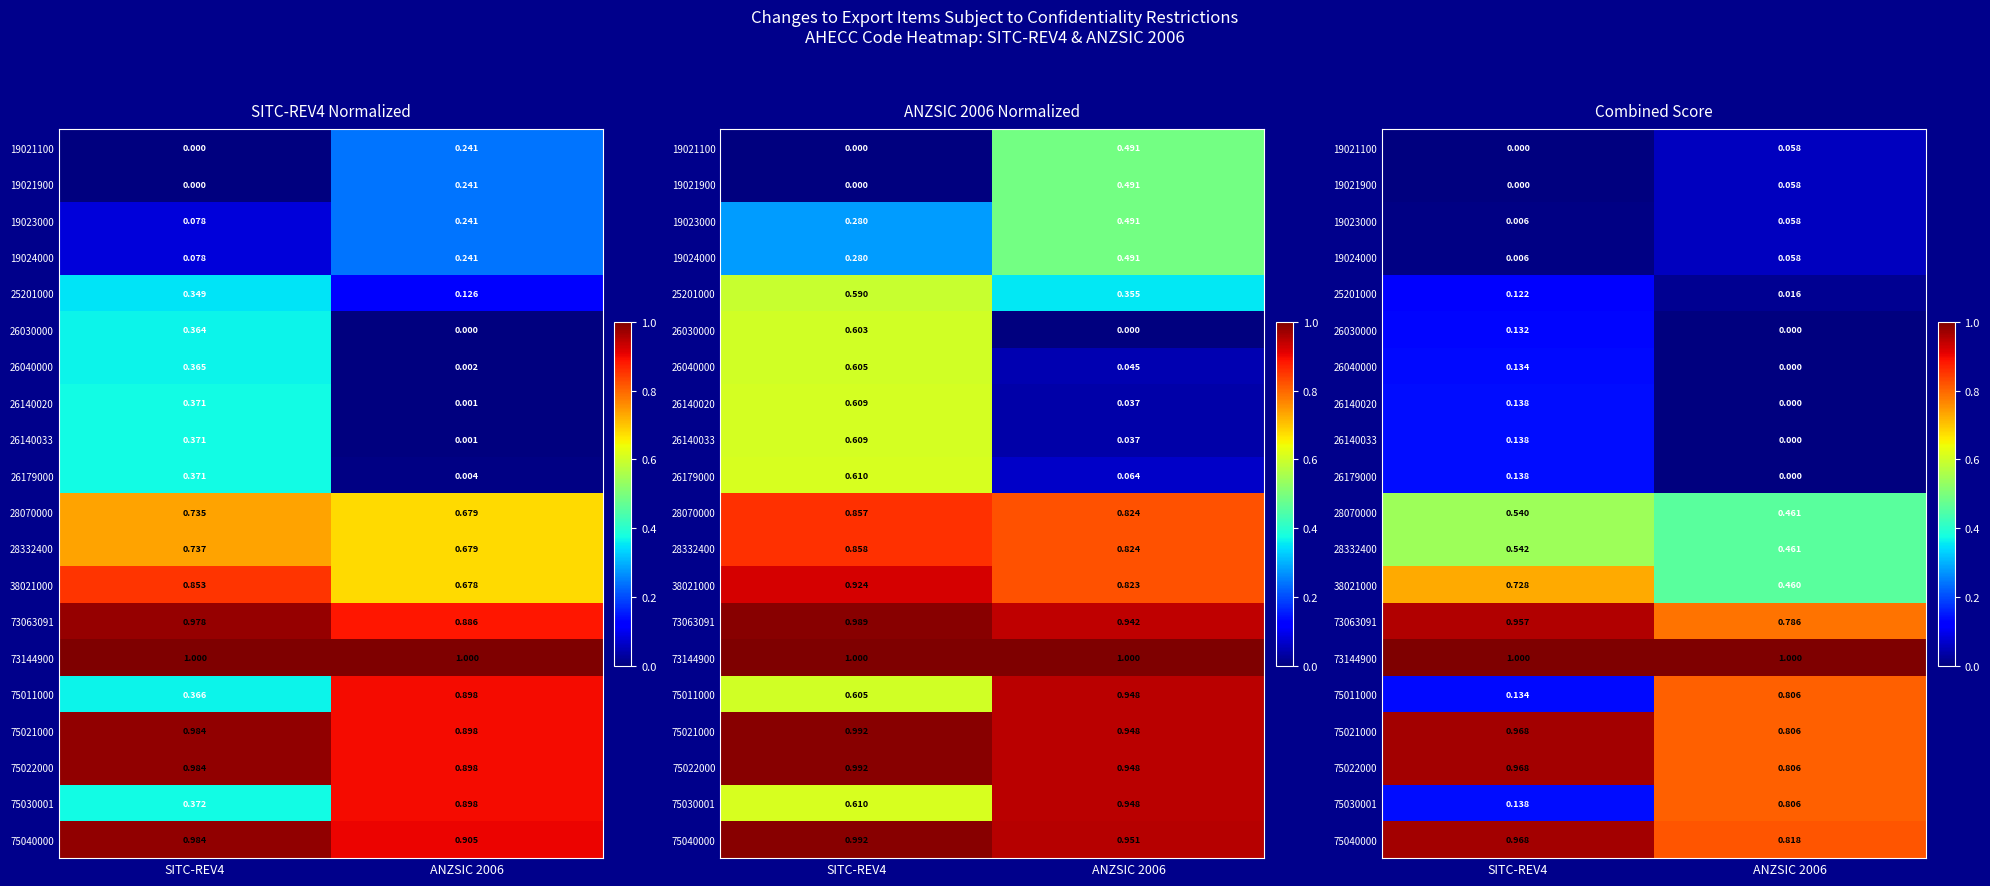

What is the difference between the 73063091 values at ANZSIC 2006 and SITC-REV4?

0.2